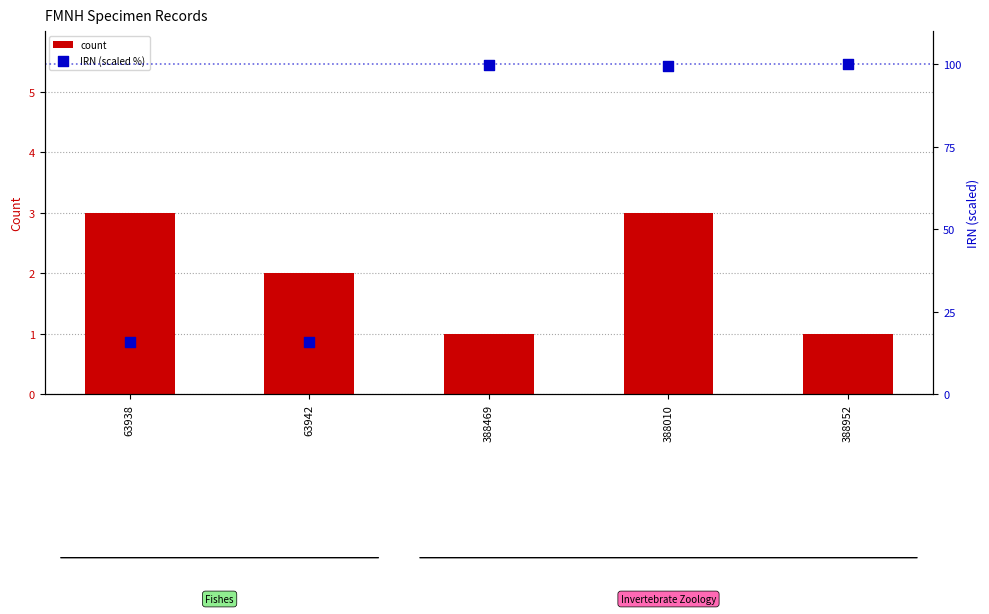

At which category is the sum across all series the highest?

388010